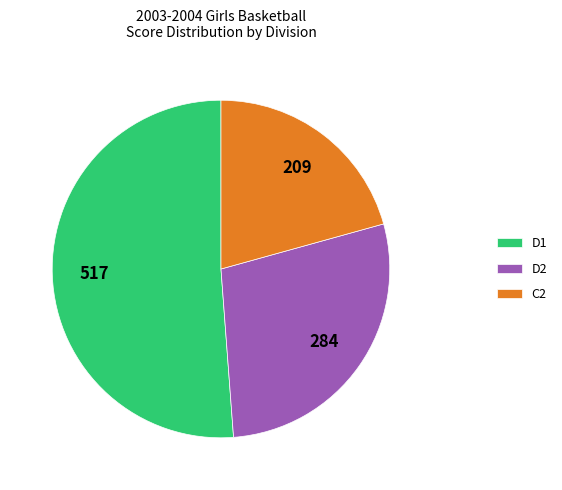

What is the smallest slice in the pie chart?

C2